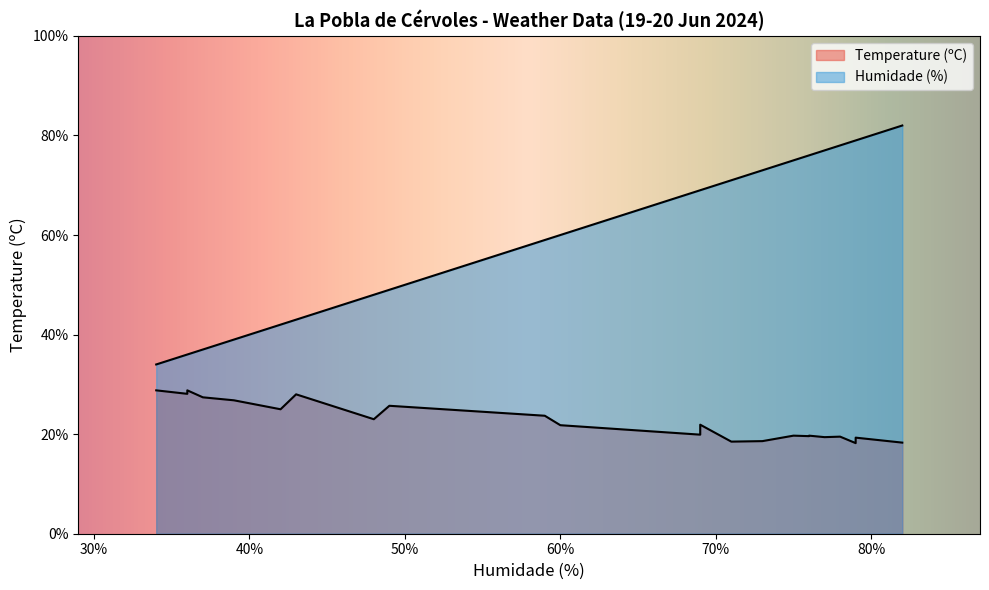

The value of Temperature (ºC) at 06:00 is 18.6. True or false?

True